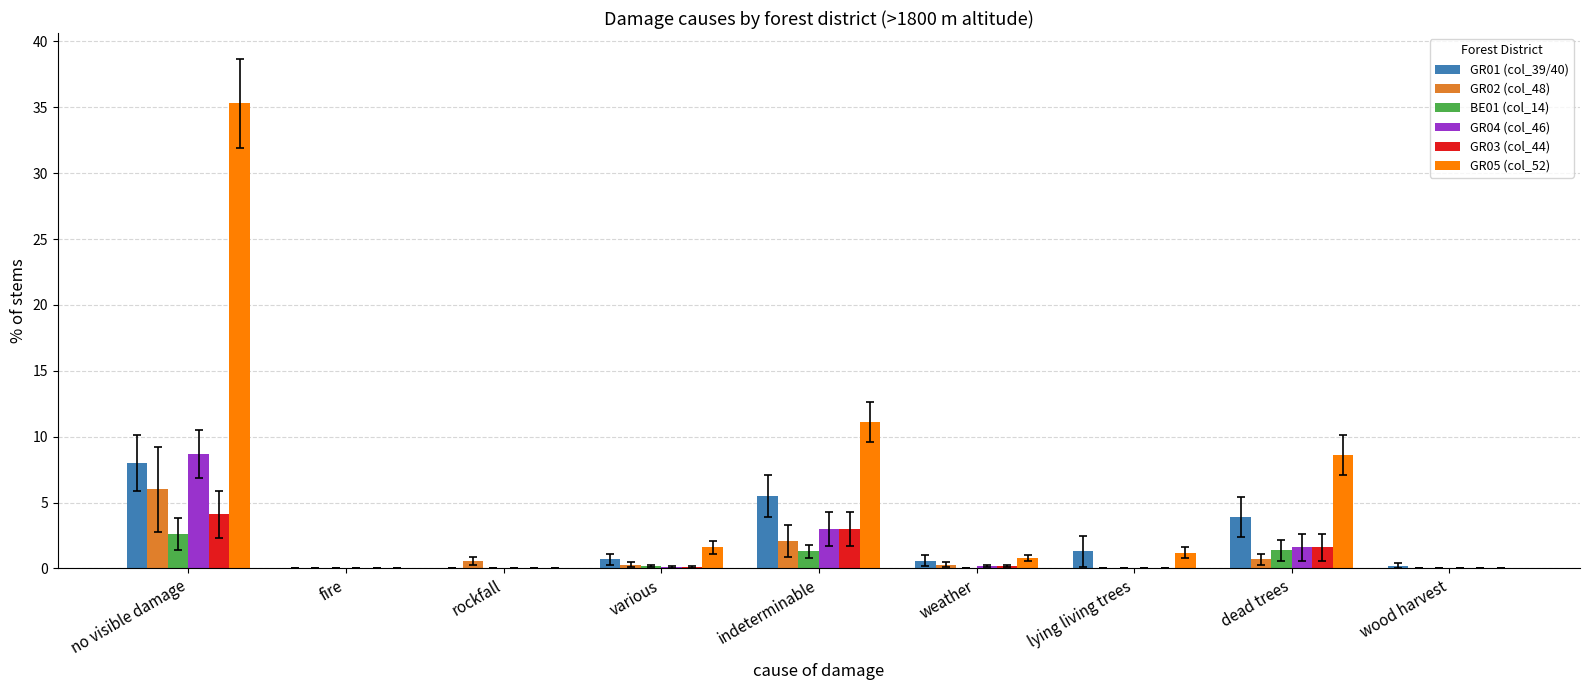

Are the bars grouped side by side (vs. stacked)?

Yes